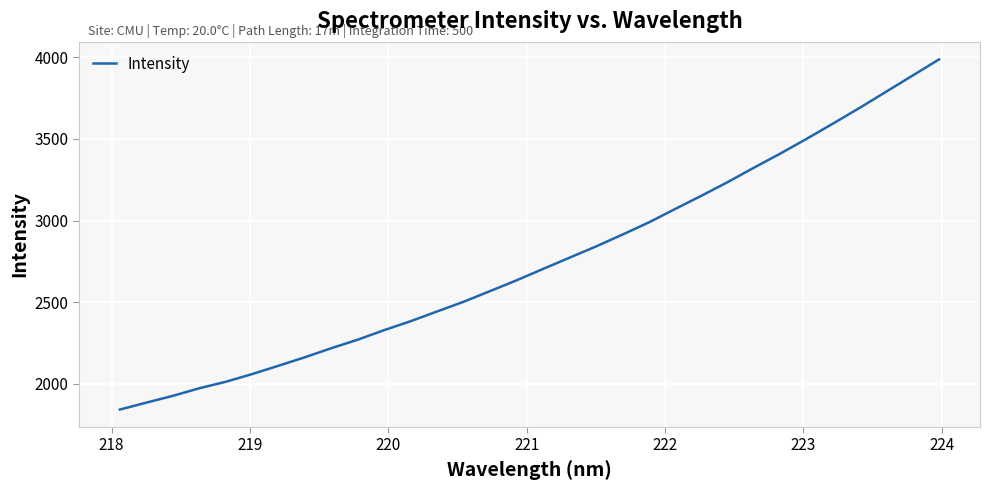

What is the smallest value displayed?

1841.9